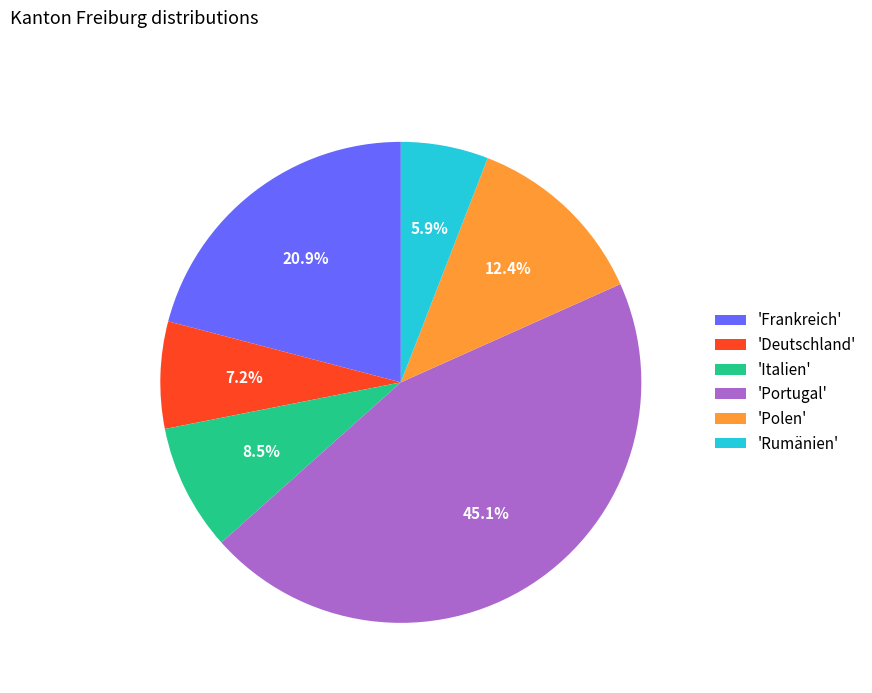

Which slice is the largest?

'Portugal'